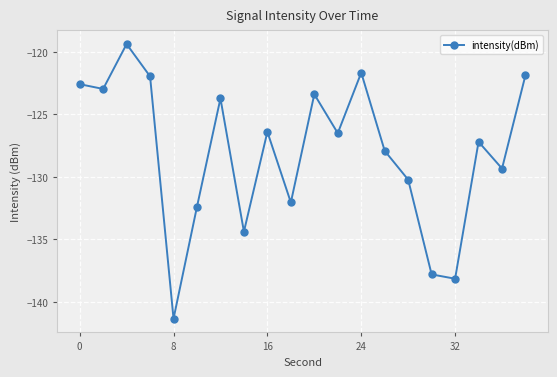

What is the value of the 16th point from the left?

-137.8